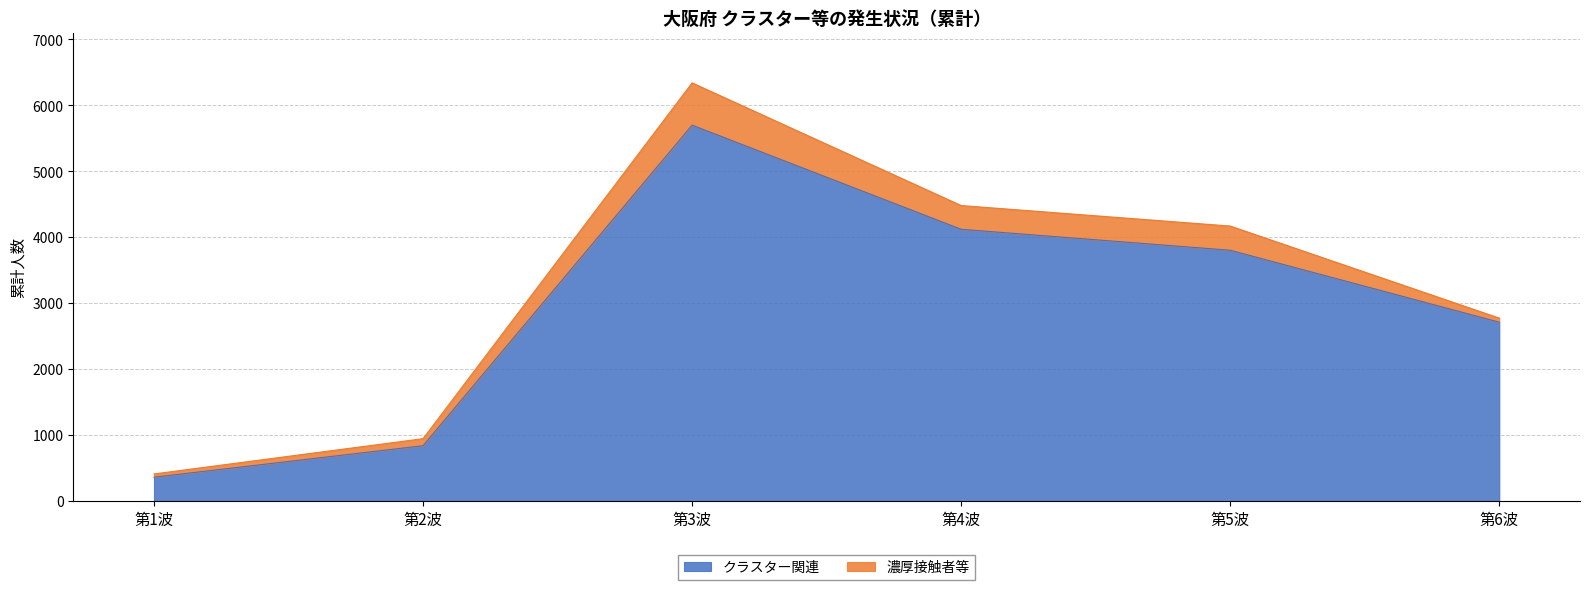

How many values exceed 3804?

2